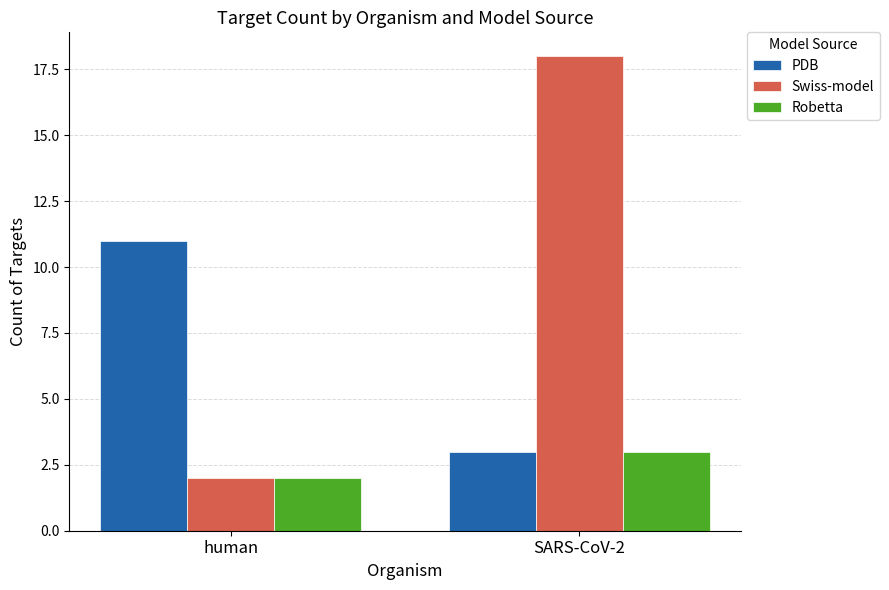

What is the total value across all series at human?

15